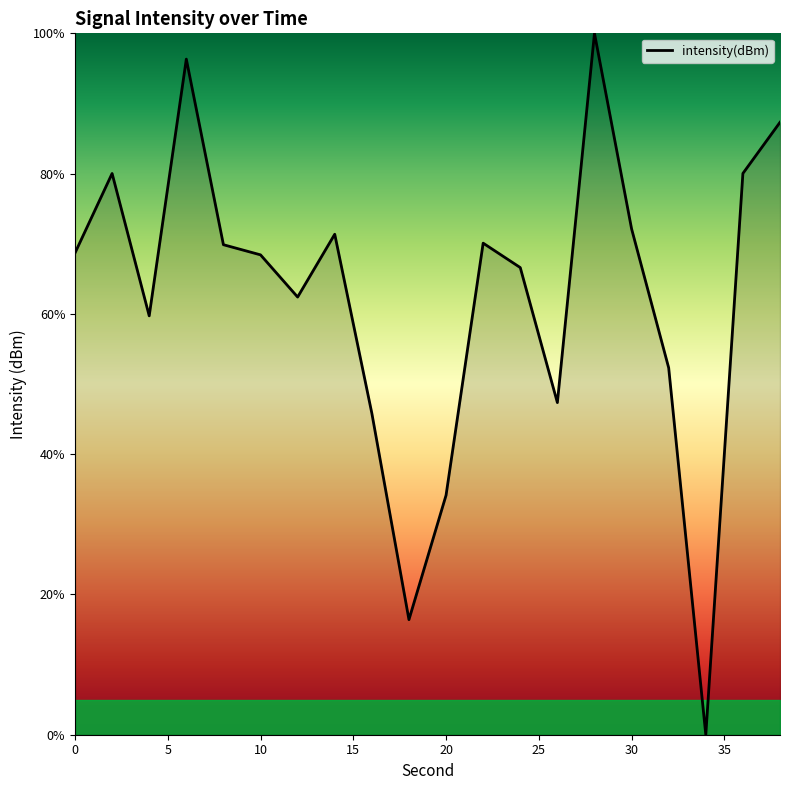

Rank the categories by value from lowest to highest.

34, 18, 20, 16, 26, 32, 4, 12, 24, 10, 0, 8, 22, 14, 30, 2, 36, 38, 6, 28